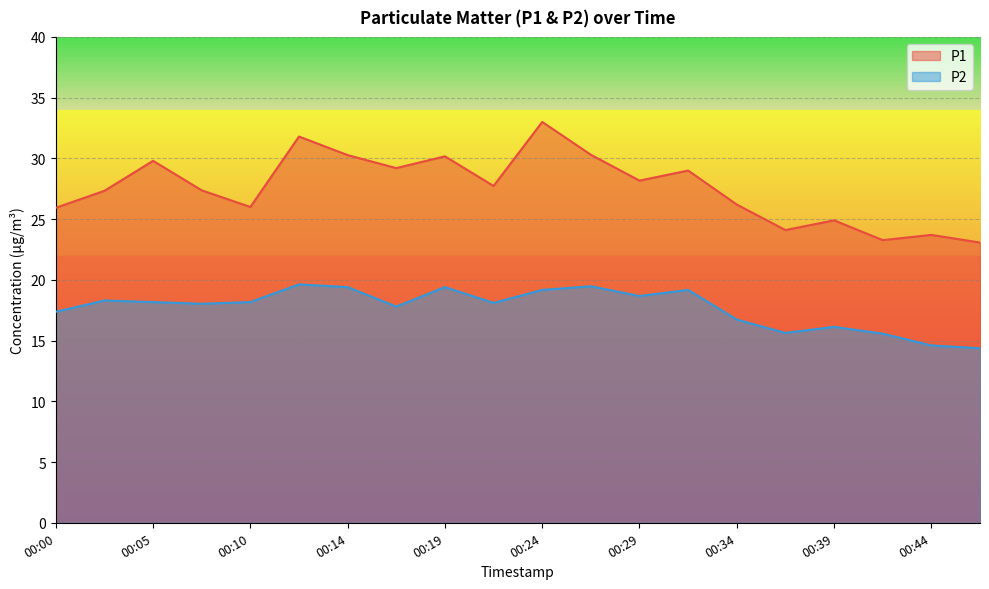

How many distinct data groups are displayed?

2